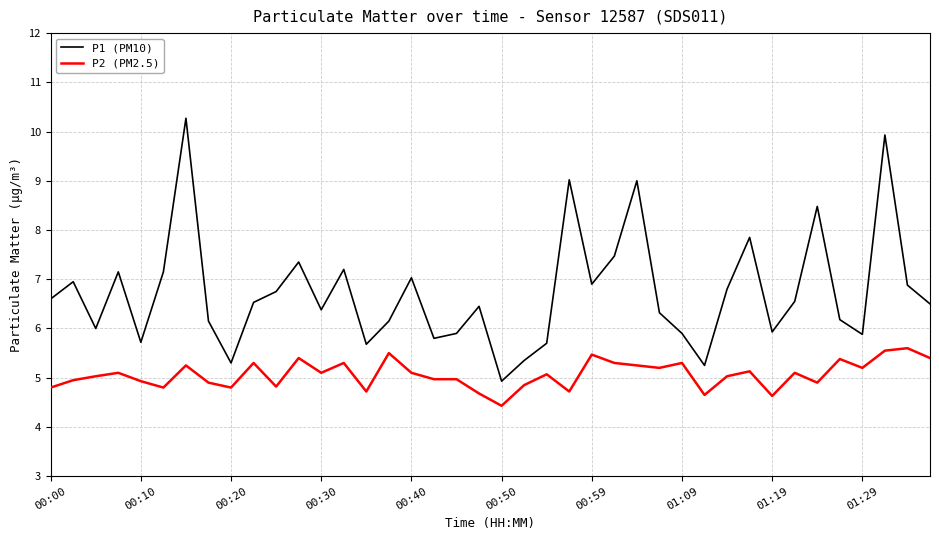

True or false: P1 (PM10) and P2 (PM2.5) intersect in this chart.

False